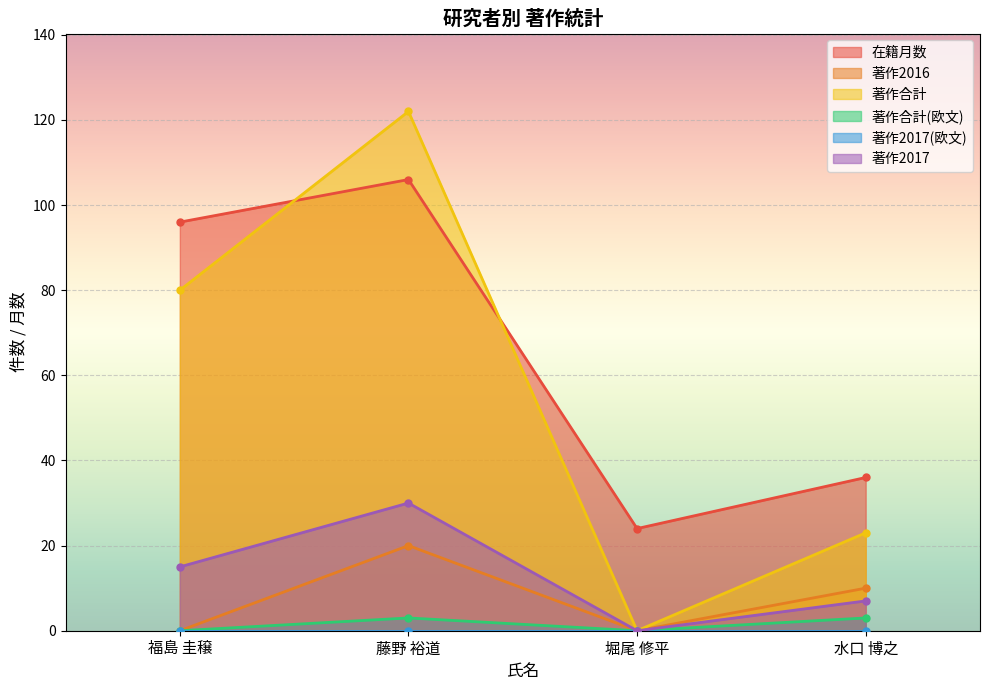

At which category does 著作2016 reach its first local peak?

藤野 裕道